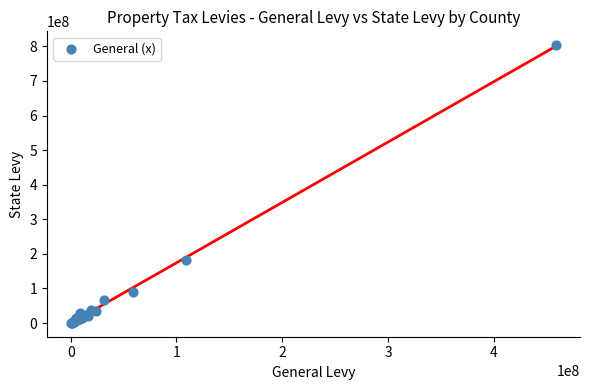

What Y value in the scatter plot is closest to 402269779?

181736994